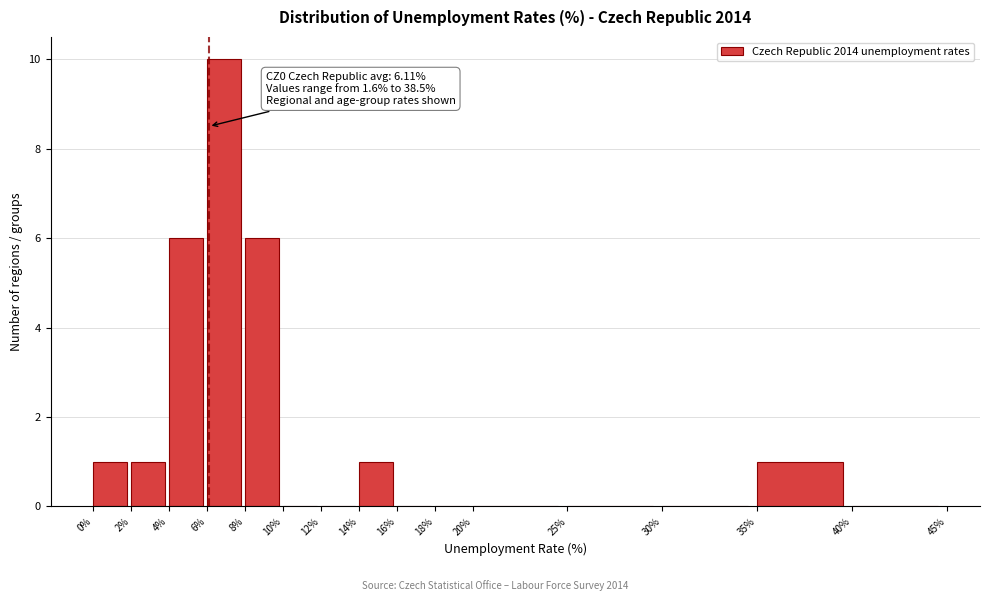

Which range on the x-axis has the tallest bar?

6% to 8%